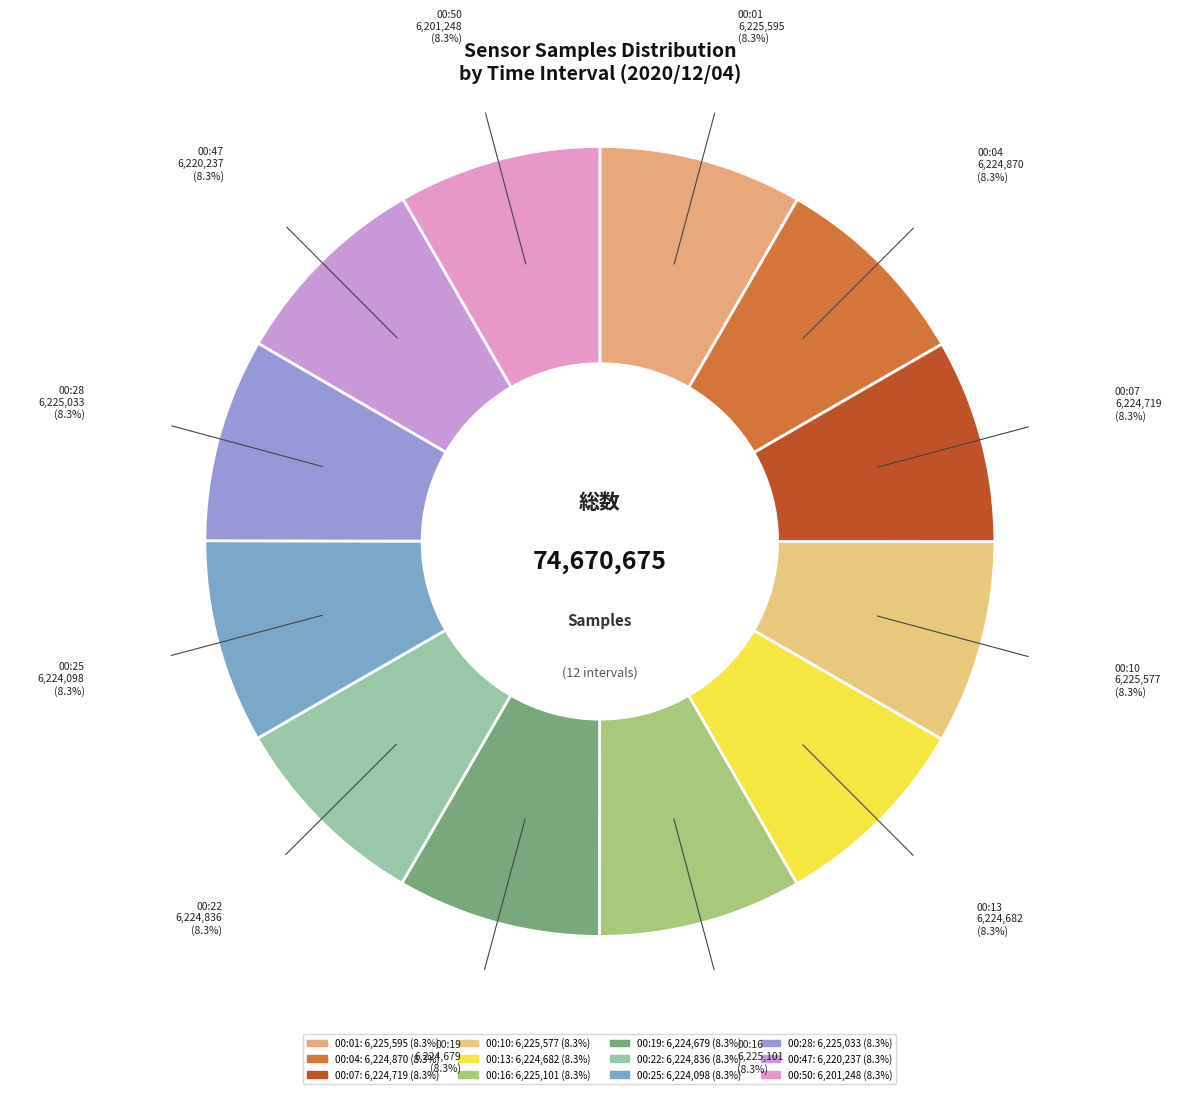

Is the sum of 00:50 and 00:47 greater than half?

No